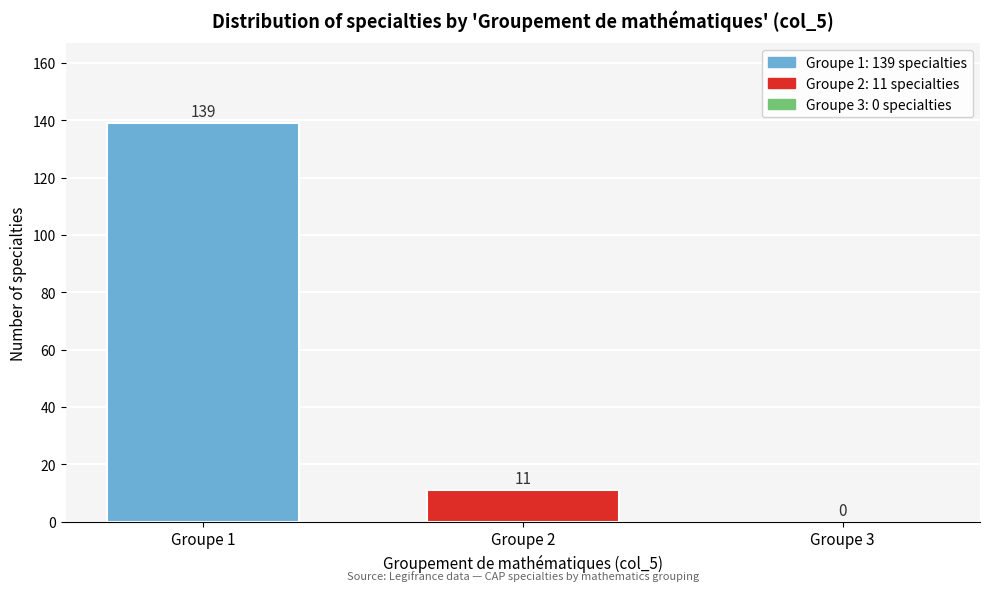

Reading left to right, list all the values displayed in this chart.

Groupe 1=139	Groupe 2=11	Groupe 3=0